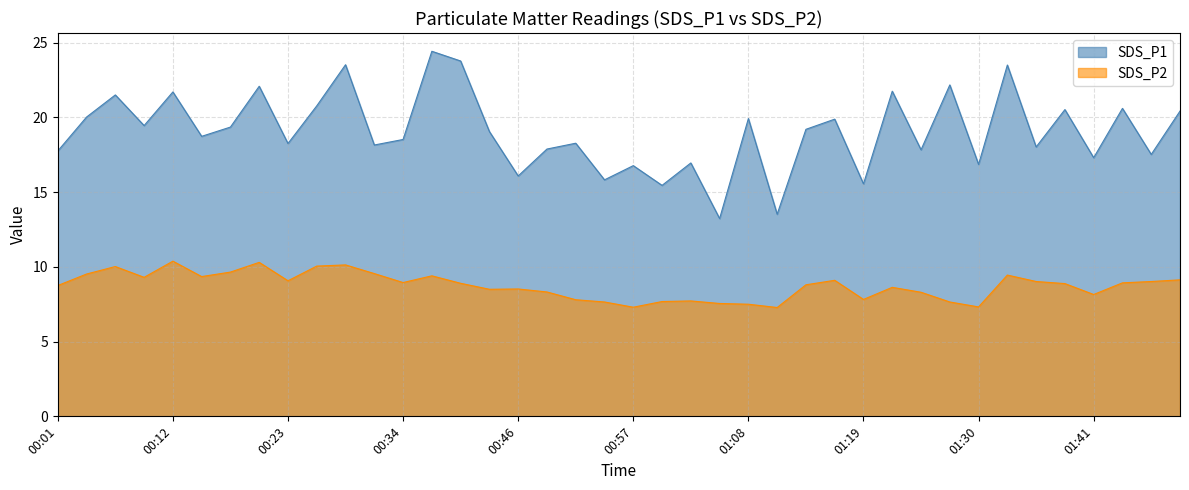

What is the lowest value of the SDS_P1 series?

13.2